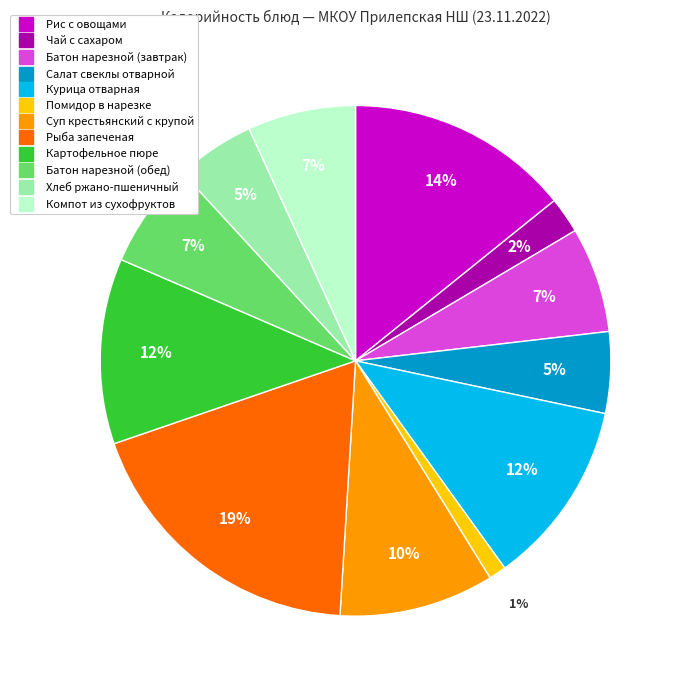

What percentage is the Суп крестьянский с крупой slice, to the nearest percent?

10%